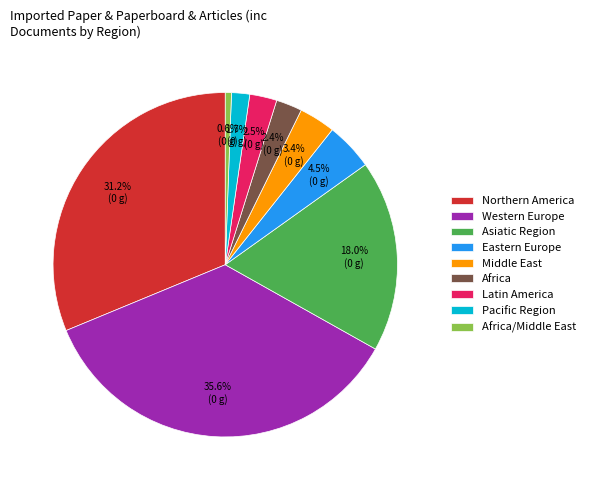

To the nearest percent, what percentage of the pie is Africa/Middle East?

1%